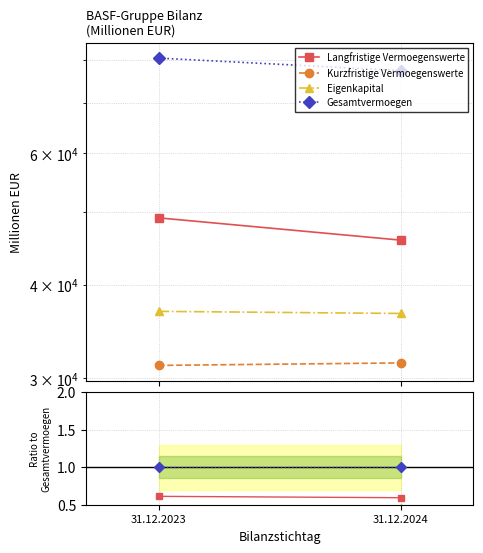

Which label corresponds to the largest value in the chart?

31.12.2023